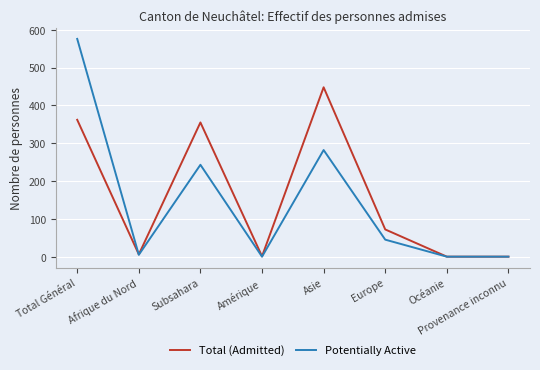

Is the value of Total (Admitted) at Provenance inconnu greater than the value of Potentially Active at Total Général?

No